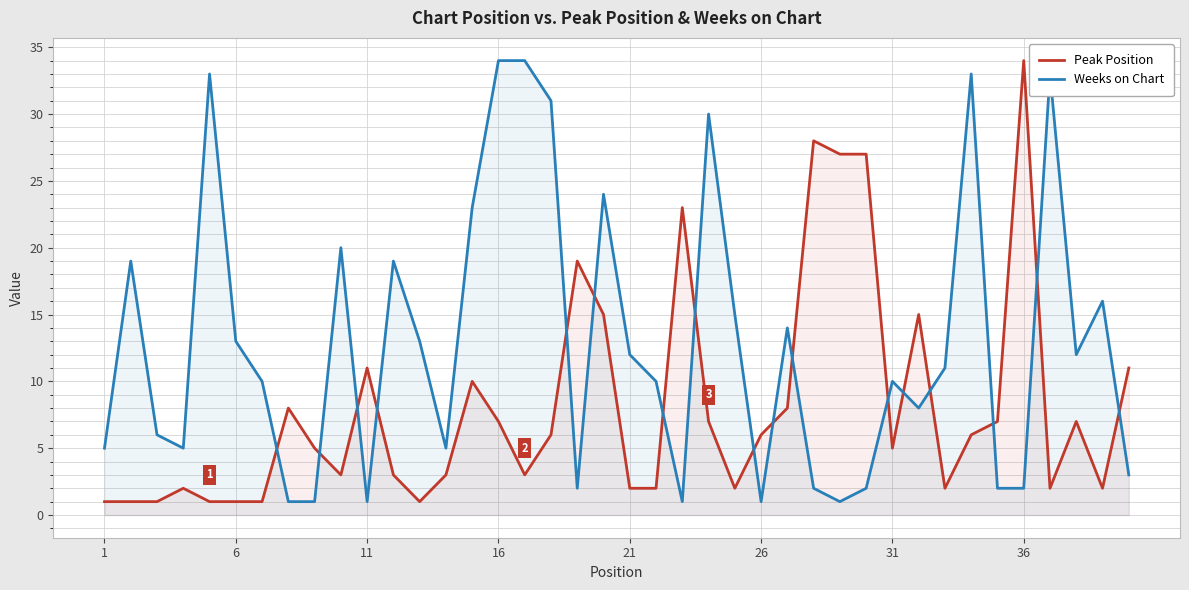

What is the minimum value shown in the chart?

1